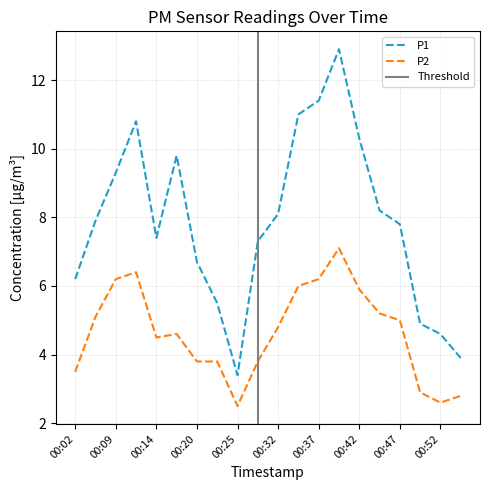

Reading right to left, extract all data points from this chart.

P1: 00:54=3.9	00:52=4.6	00:49=4.9	00:47=7.8	00:44=8.2	00:42=10.3	00:40=12.9	00:37=11.4	00:35=11.0	00:32=8.1	00:27=7.3	00:25=3.4	00:22=5.5	00:20=6.7	00:17=9.8	00:14=7.4	00:12=10.8	00:09=9.3	00:04=7.9	00:02=6.2
P2: 00:54=2.8	00:52=2.6	00:49=2.9	00:47=5.0	00:44=5.2	00:42=5.9	00:40=7.1	00:37=6.2	00:35=6.0	00:32=4.8	00:27=3.8	00:25=2.5	00:22=3.8	00:20=3.8	00:17=4.6	00:14=4.5	00:12=6.4	00:09=6.2	00:04=5.1	00:02=3.5